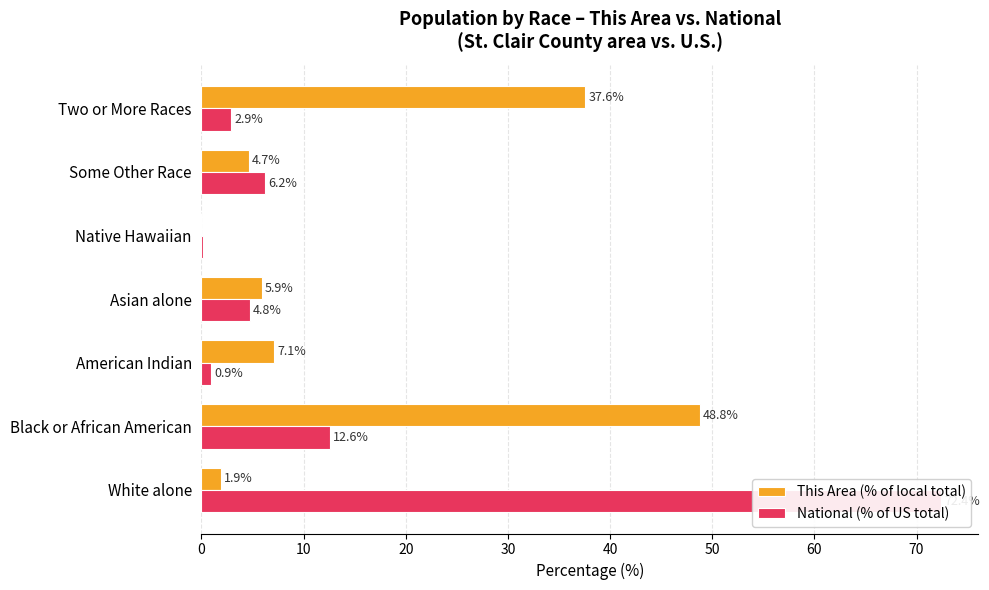

Which series has the largest total across all categories?

This Area (% of local total)